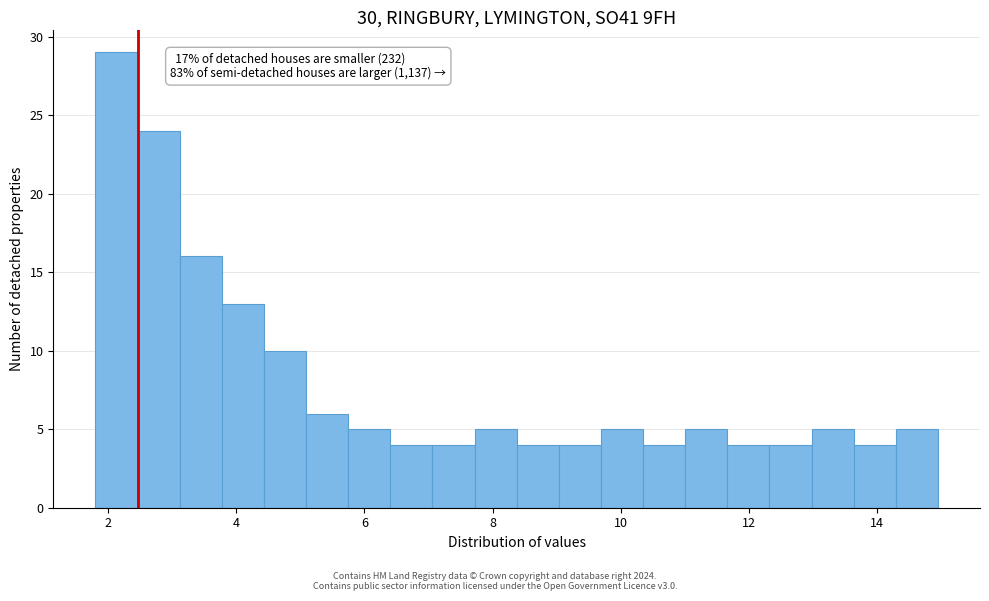

Read against the x-axis, roughly where is the centre of the tallest bar?

2.2